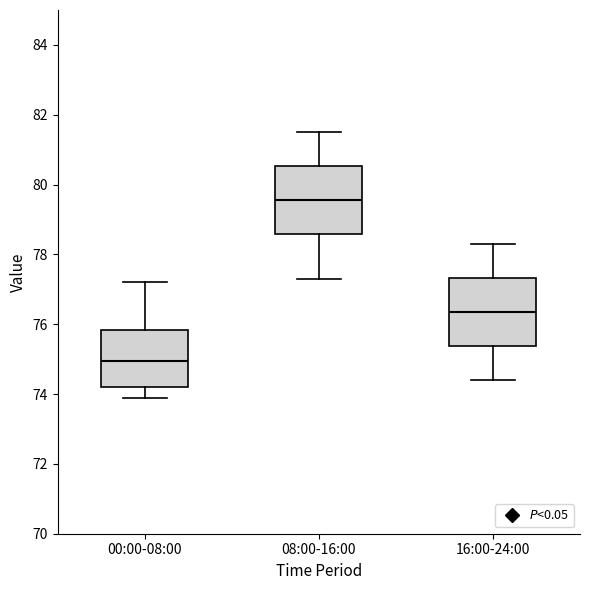

Which box has the highest median line?

08:00-16:00